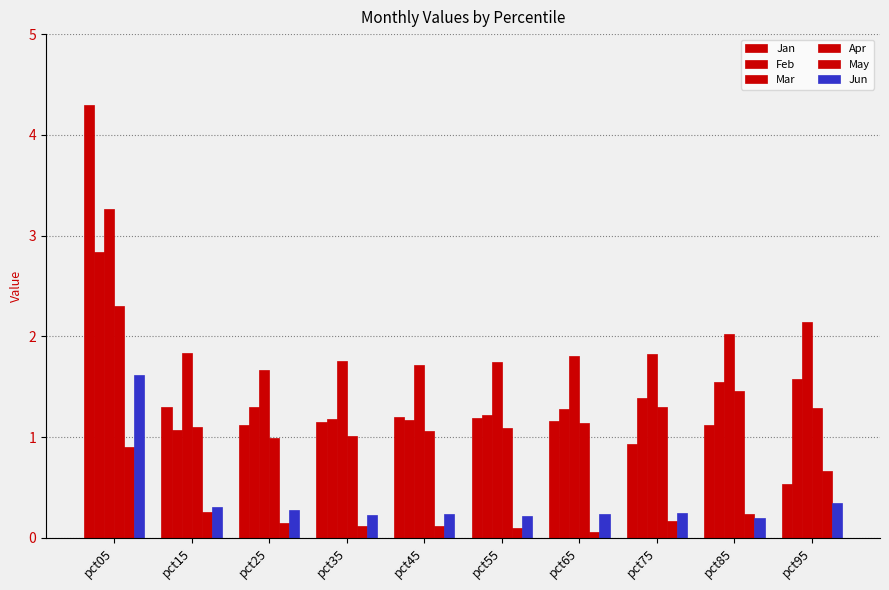

How many data points in Jan are above 1?

8